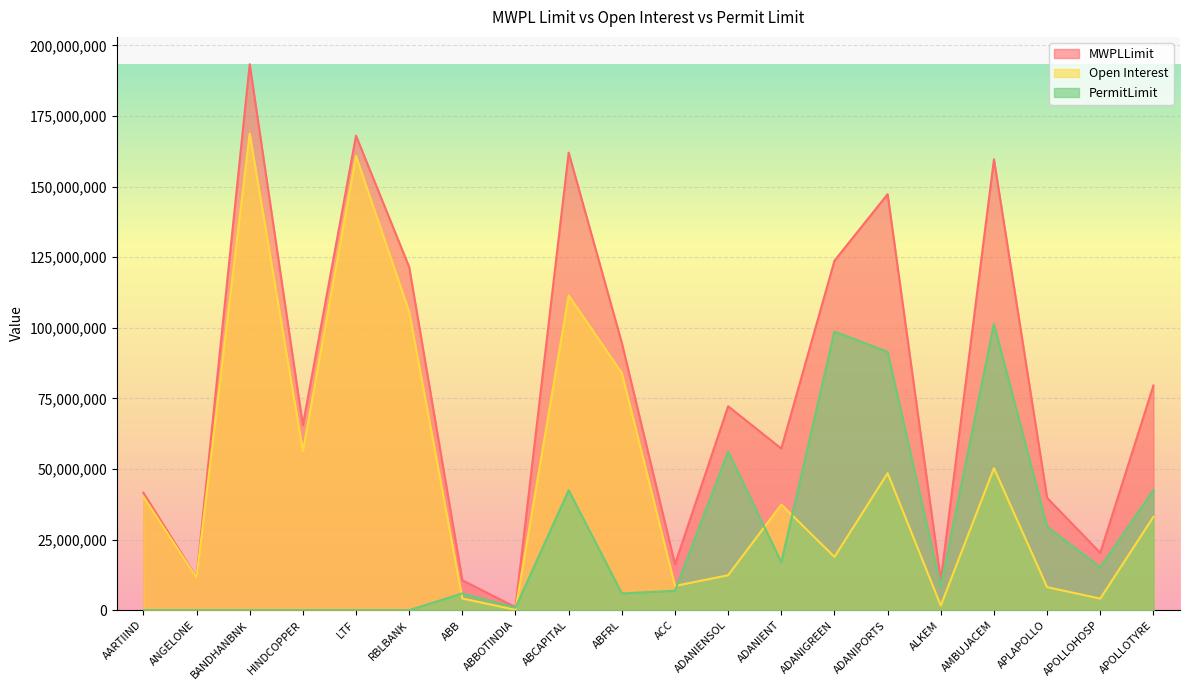

At which category does PermitLimit reach its first local valley?

ABBOTINDIA